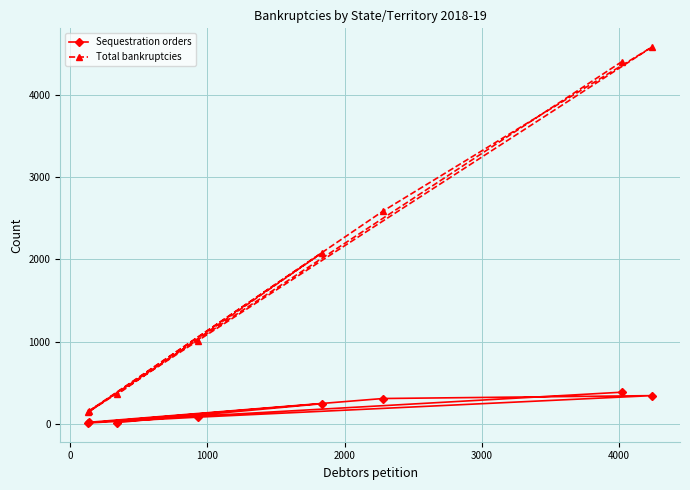

True or false: Total bankruptcies has more than 0 points higher than both neighbors.

True